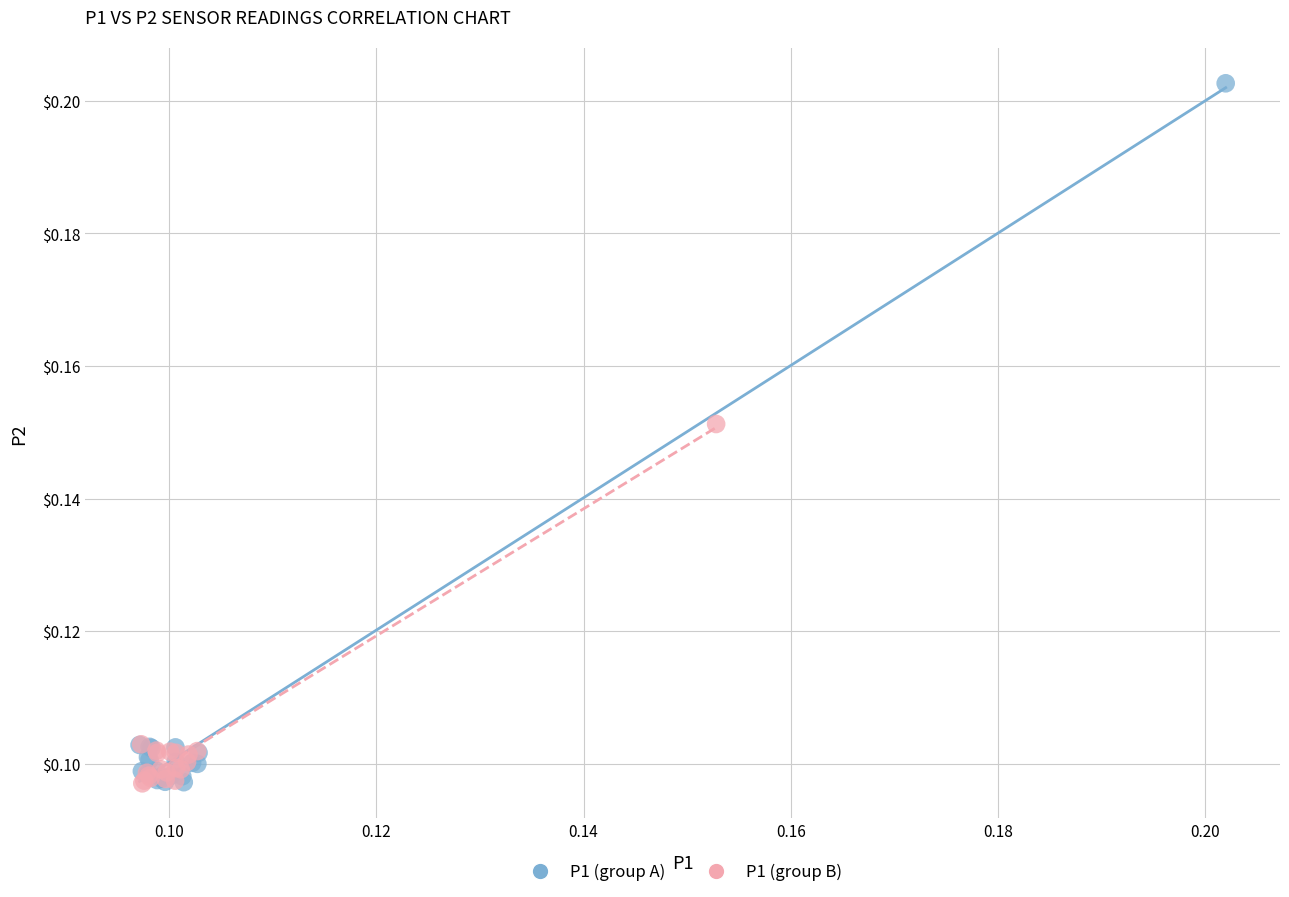

Which series has the widest spread of Y values?

P1 (group A)